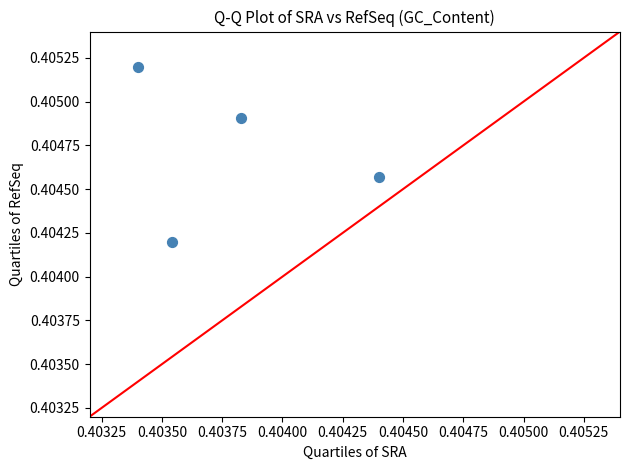

Count the number of points in this scatter plot.

4